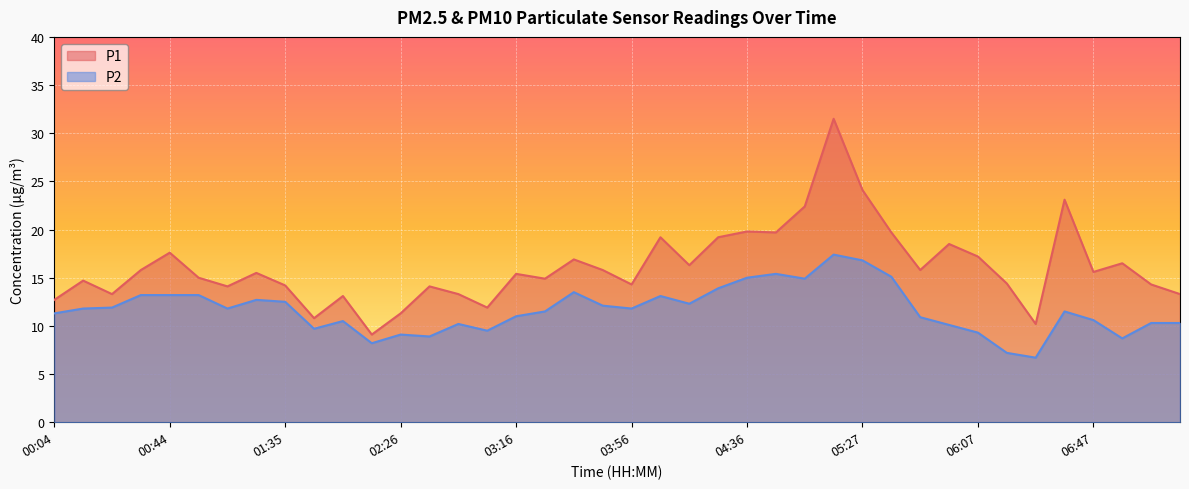

Read the P1 value at 06:27.

10.2